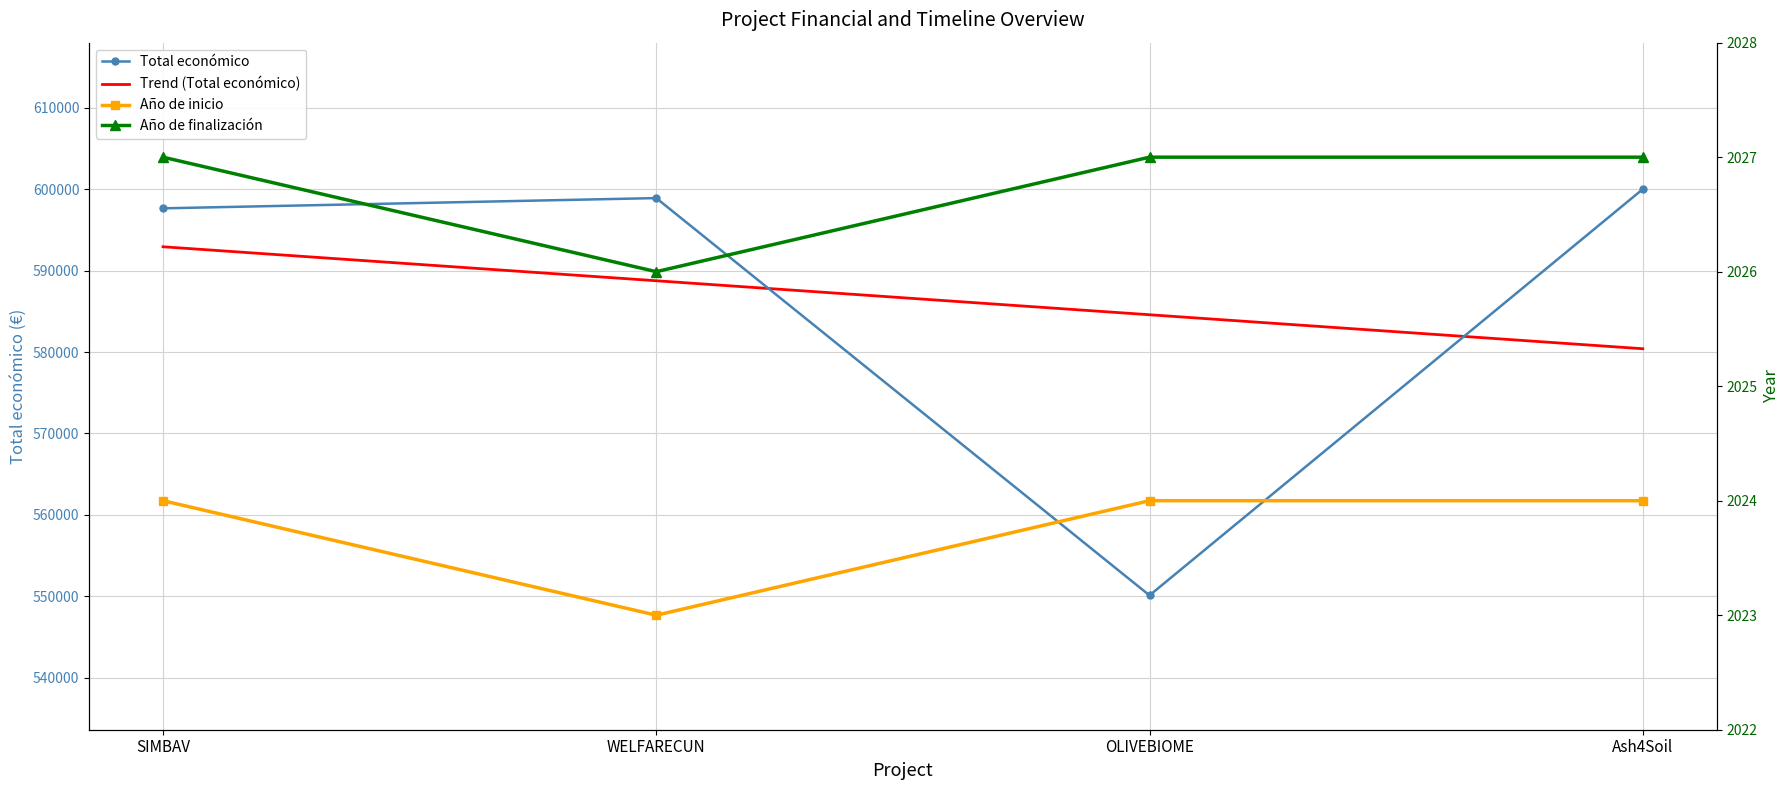

What is the spread (max minus min) of values at Ash4Soil?

597976.0